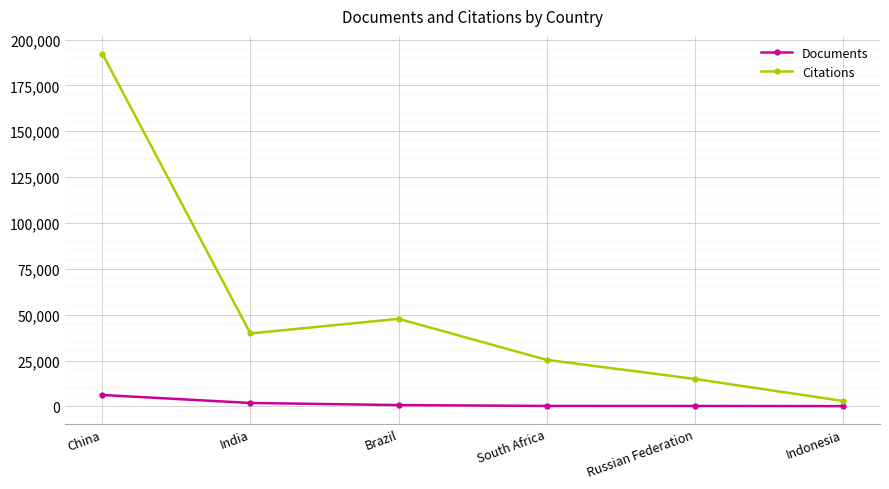

List the series in order of their overall mean, highest first.

Citations, Documents